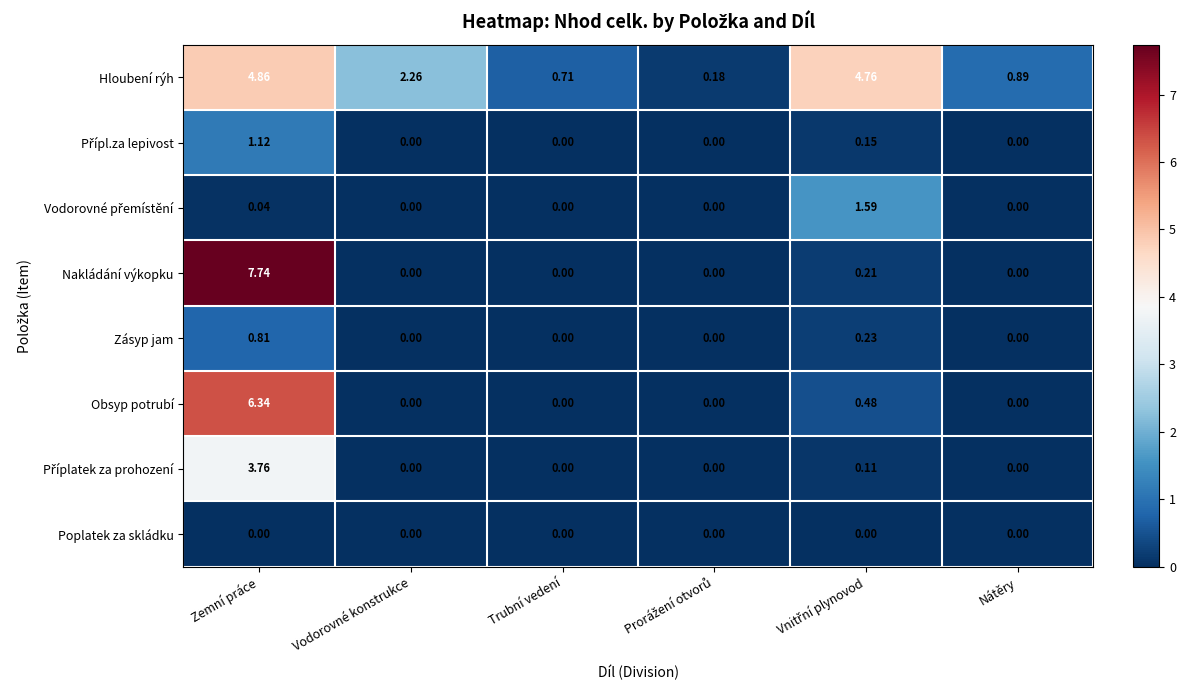

Where is Hloubení rýh nearest to the value 2?

Vodorovné konstrukce